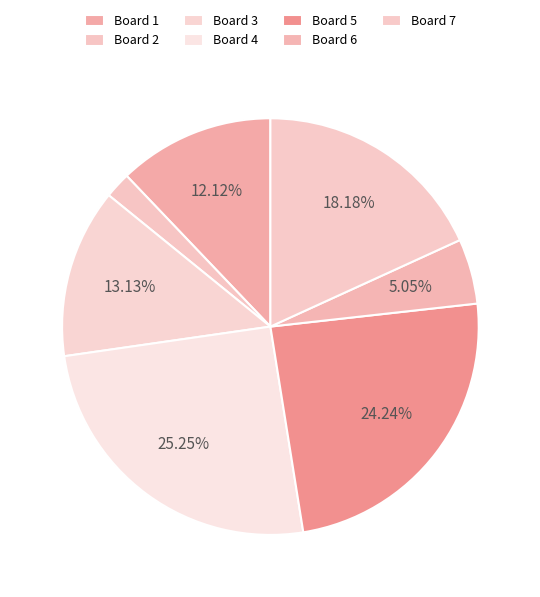

Is there a majority slice in this chart?

No